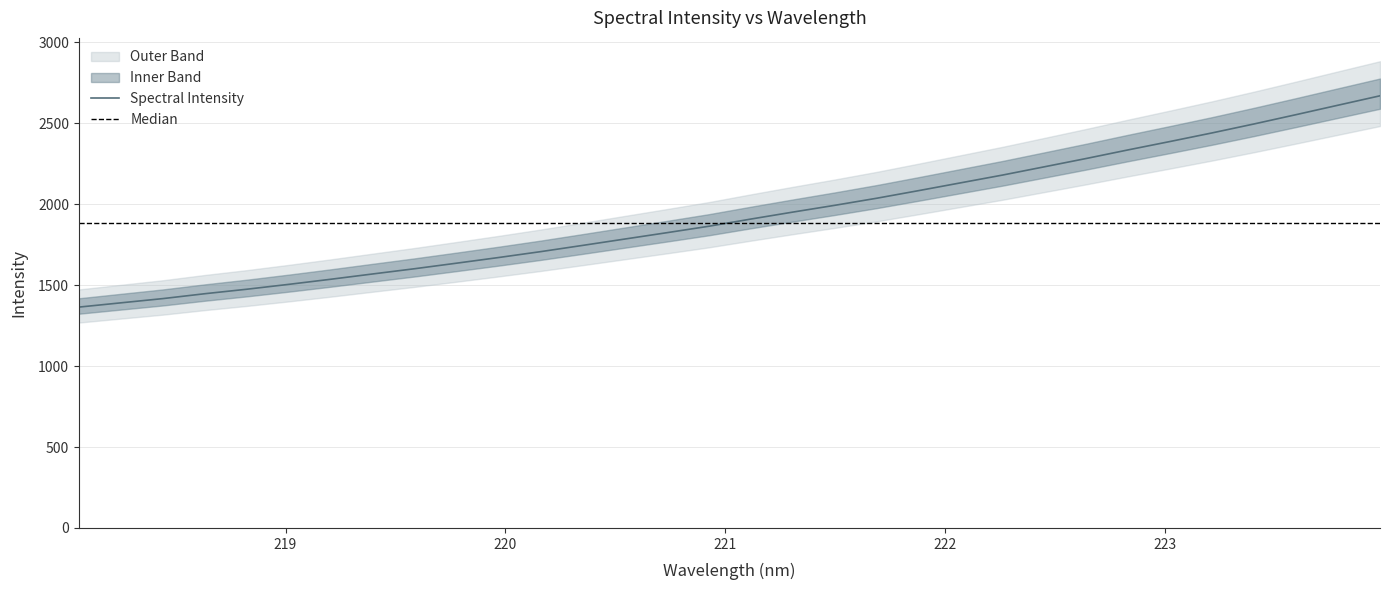

What is the difference between the maximum and minimum values?

1305.4